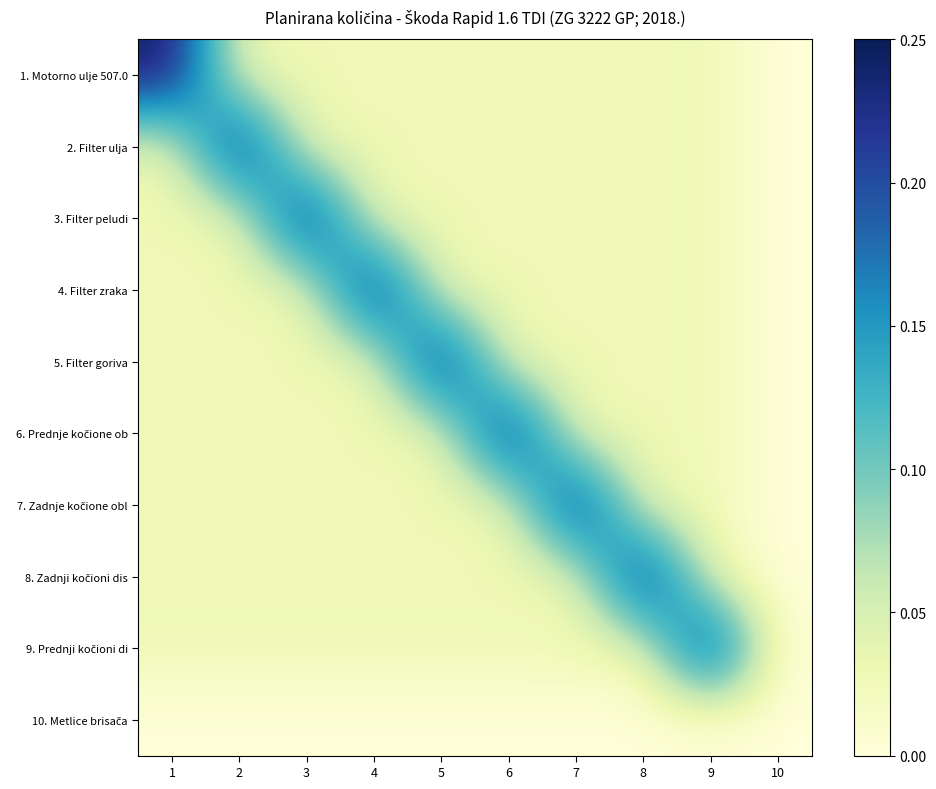

At how many categories does at least one series exceed 0?

9